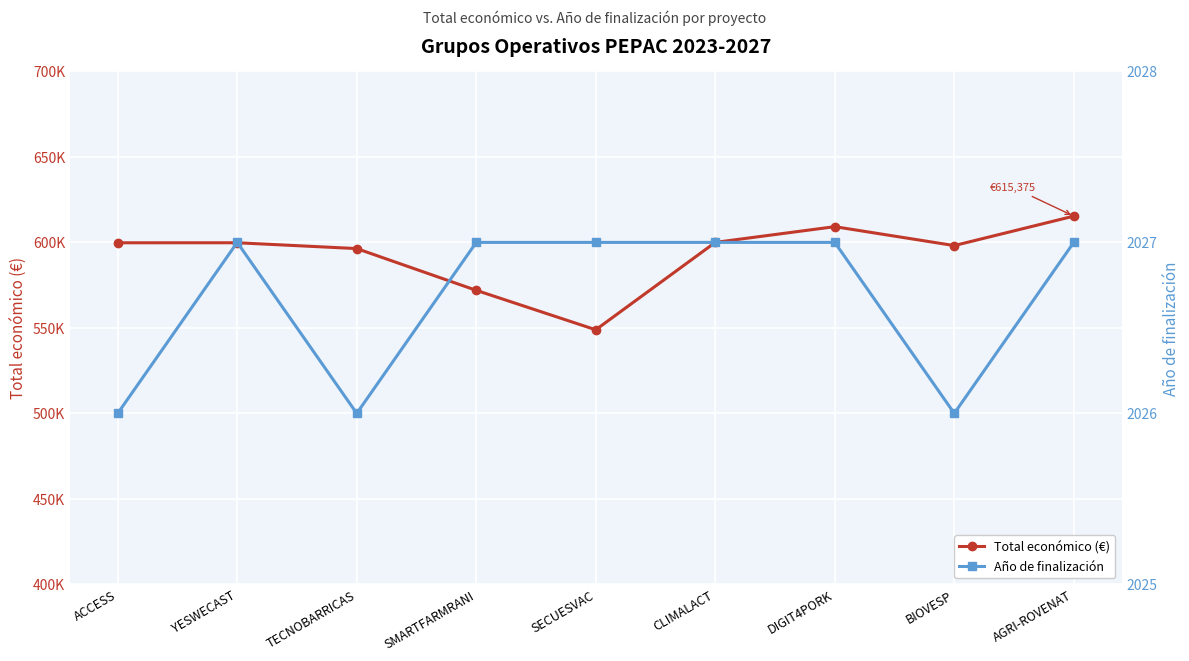

Between DIGIT4PORK and BIOVESP, which series saw the biggest shift?

Total económico (€)